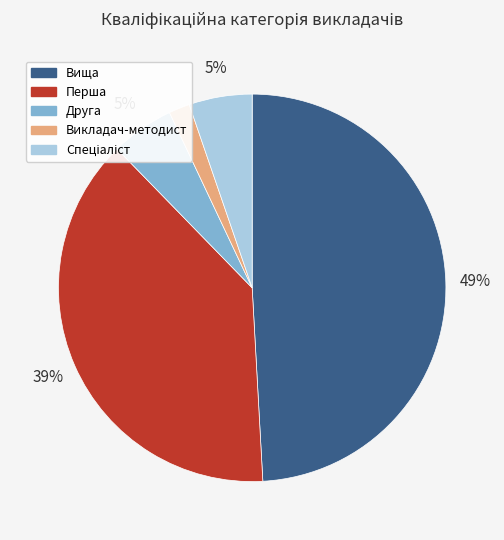

To the nearest percent, what is the difference between the largest and smallest slice percentages?

47%